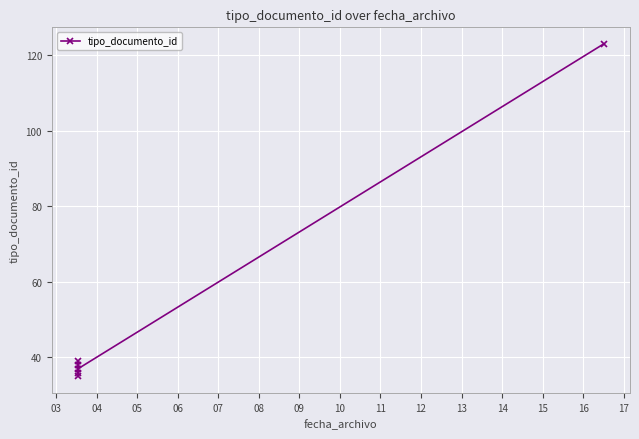

Does the chart display data point markers on the line(s)?

Yes